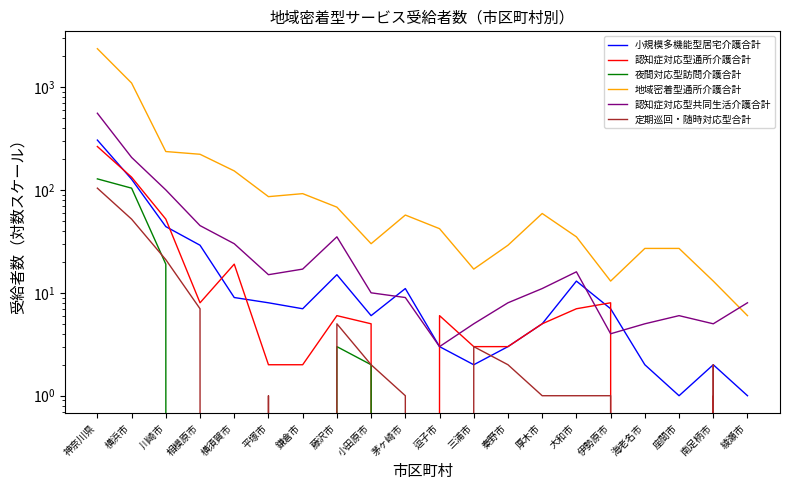

What is the difference between the maximum and minimum values in the 地域密着型通所介護合計 series?

2351